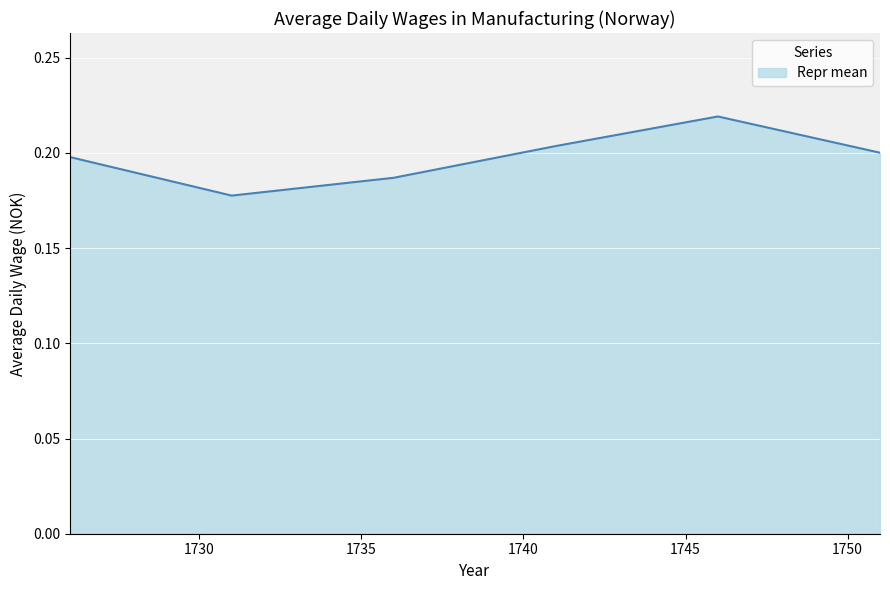

What is the sum of all values?

1.2